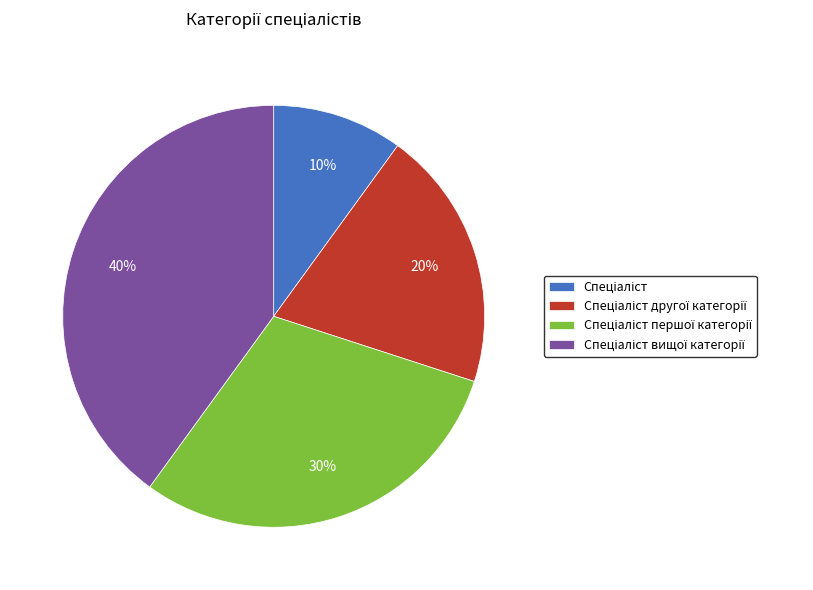

To the nearest percent, what is the average slice percentage?

25%